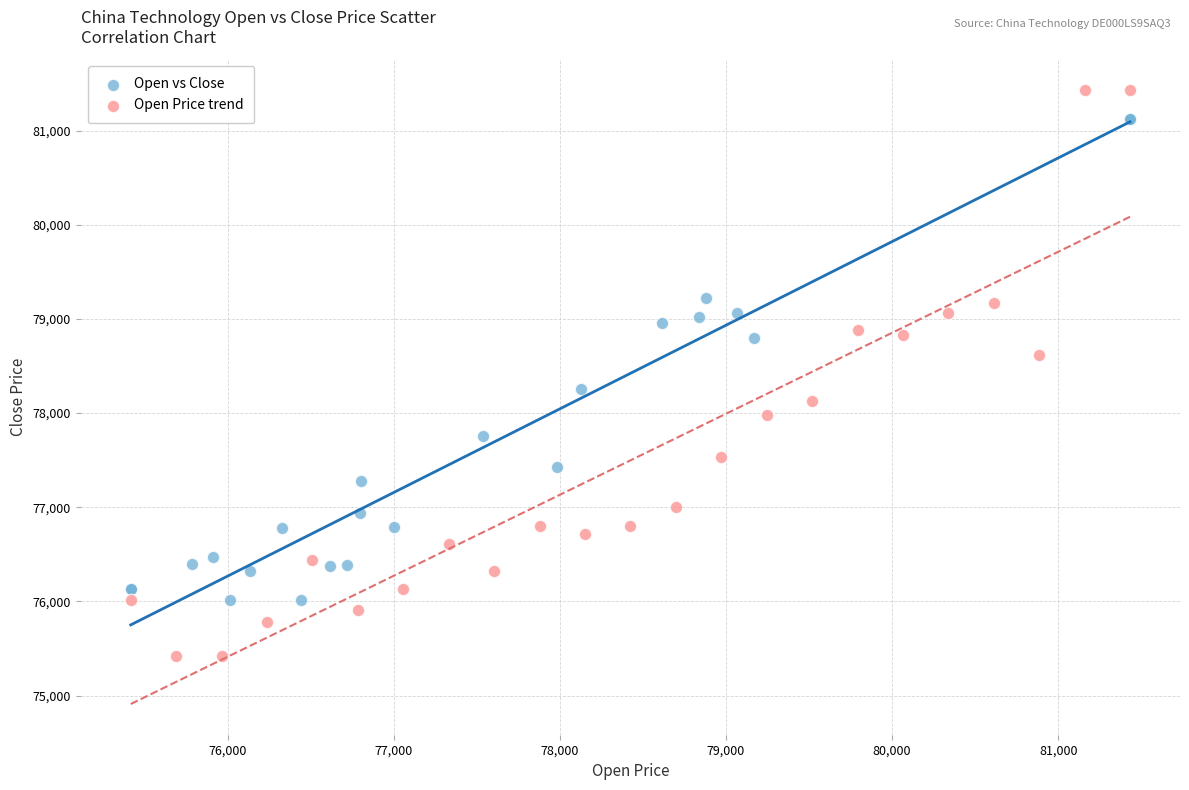

Which series has the largest Y range (max minus min)?

Open Price trend